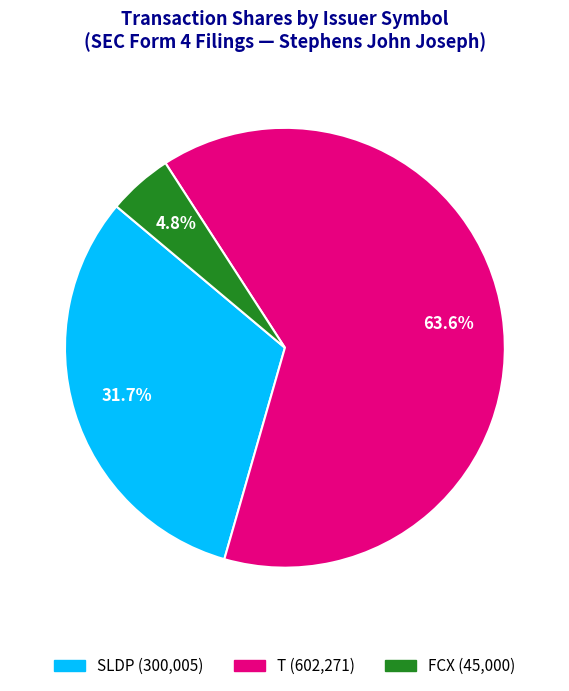

Does any single category account for the majority?

Yes